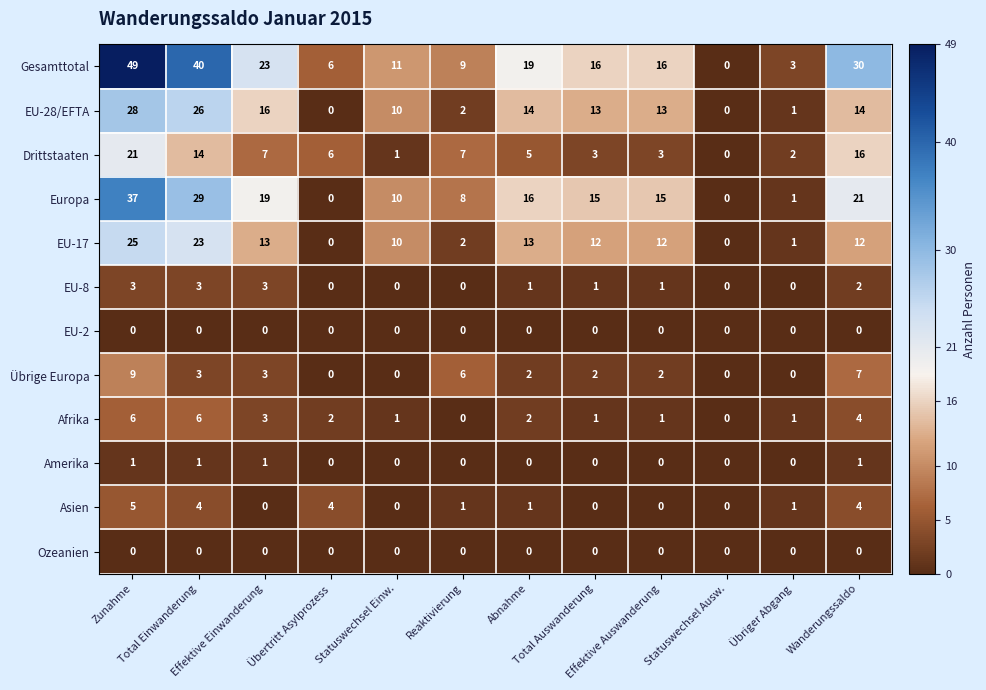

How many Asien values are between 0 and 4?

11